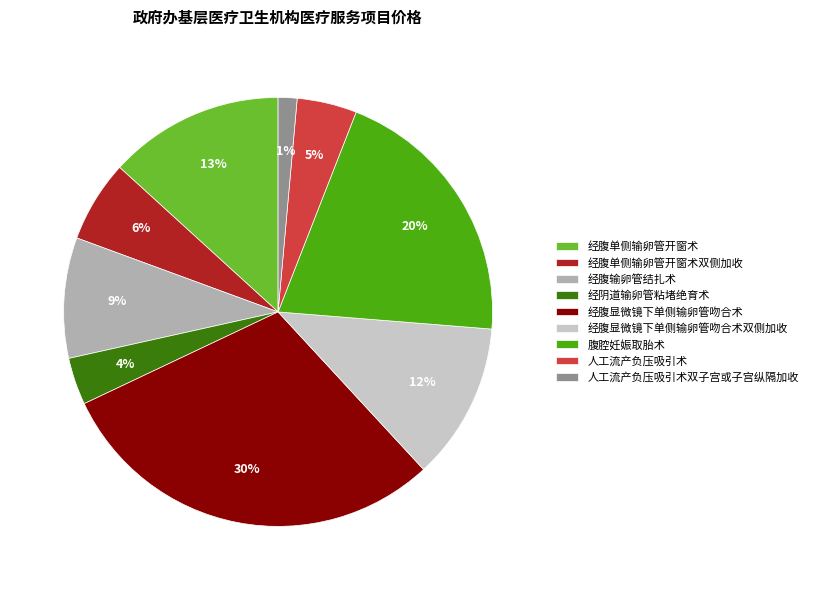

Which slice is the smallest?

人工流产负压吸引术双子宫或子宫纵隔加收